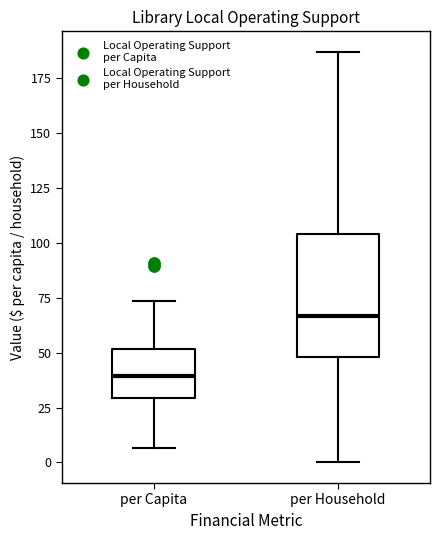

Which box has the highest median line?

per Household